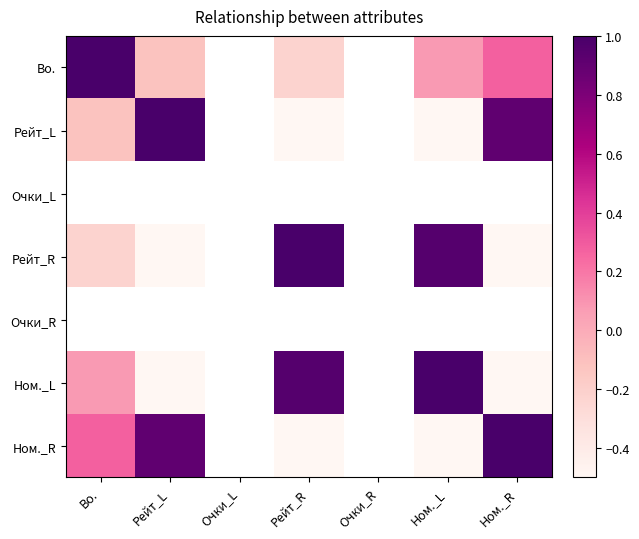

What is the smallest value displayed?

-1.0